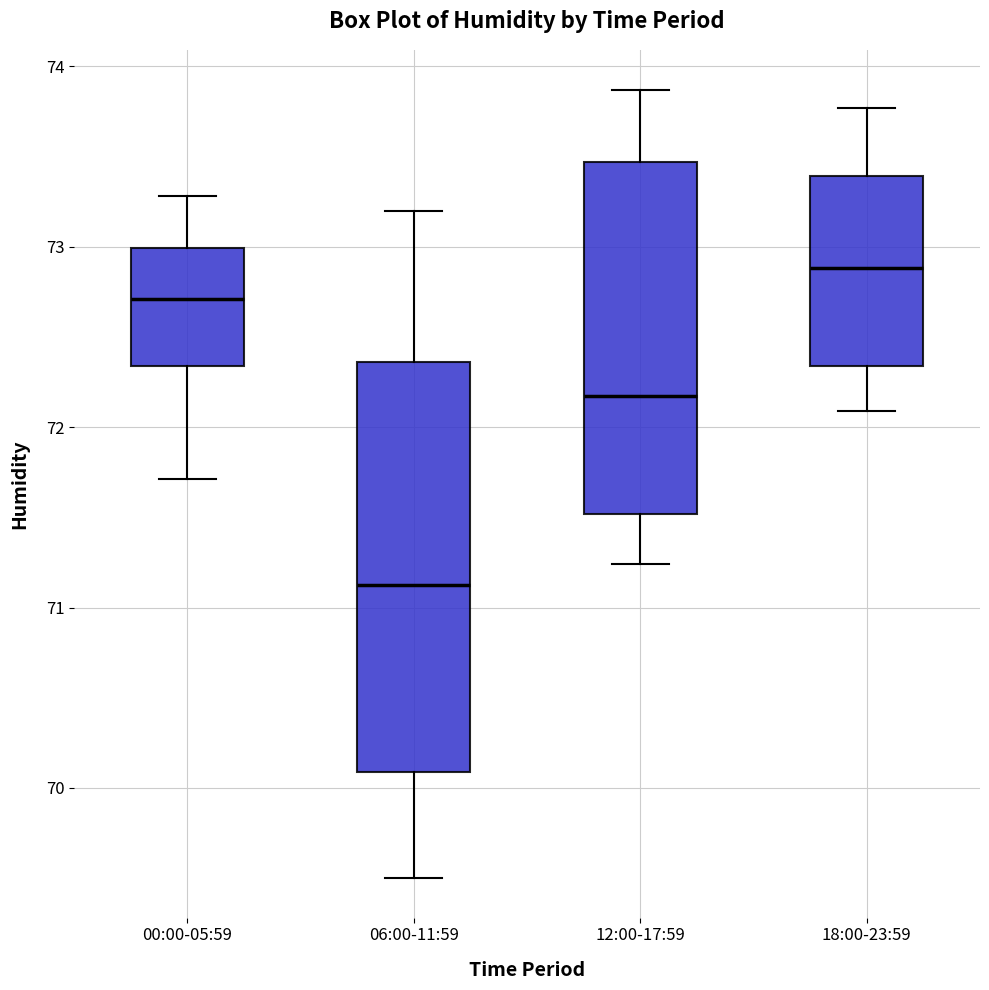

Which box is the tallest, from its lower edge to its upper edge?

06:00-11:59